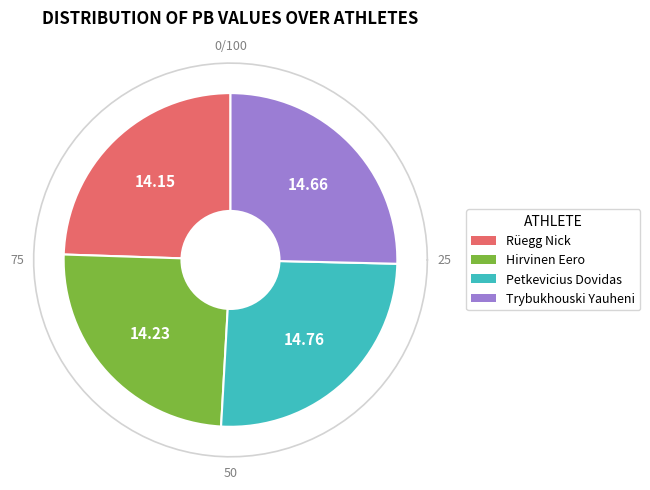

What is the change in value from Petkevicius Dovidas to Trybukhouski Yauheni?

-0.1